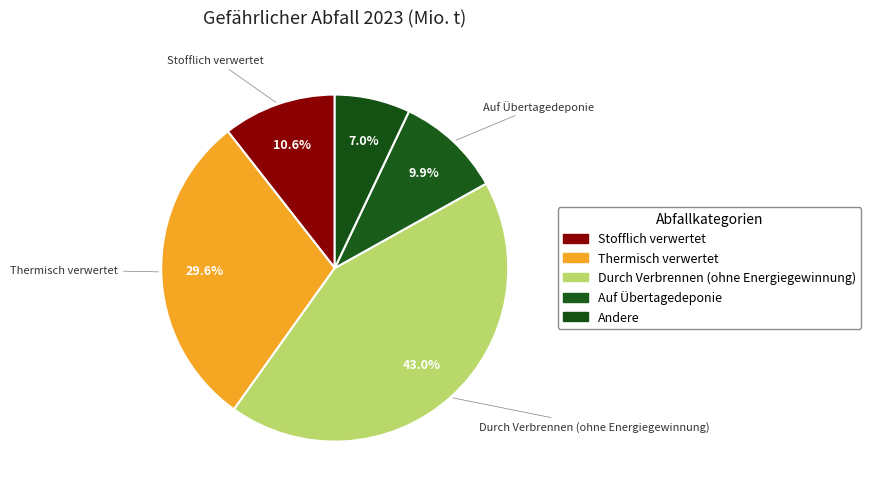

Which slice is the smallest?

Andere